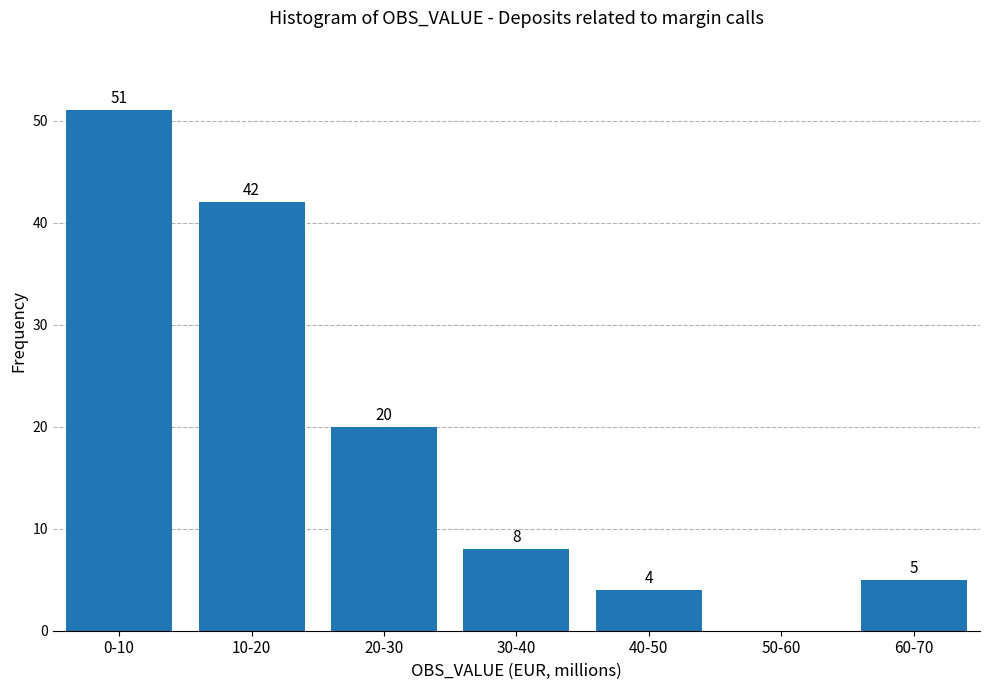

Reading left to right, transcribe all the data shown in this chart.

0-10=51	10-20=42	20-30=20	30-40=8	40-50=4	50-60=0	60-70=5